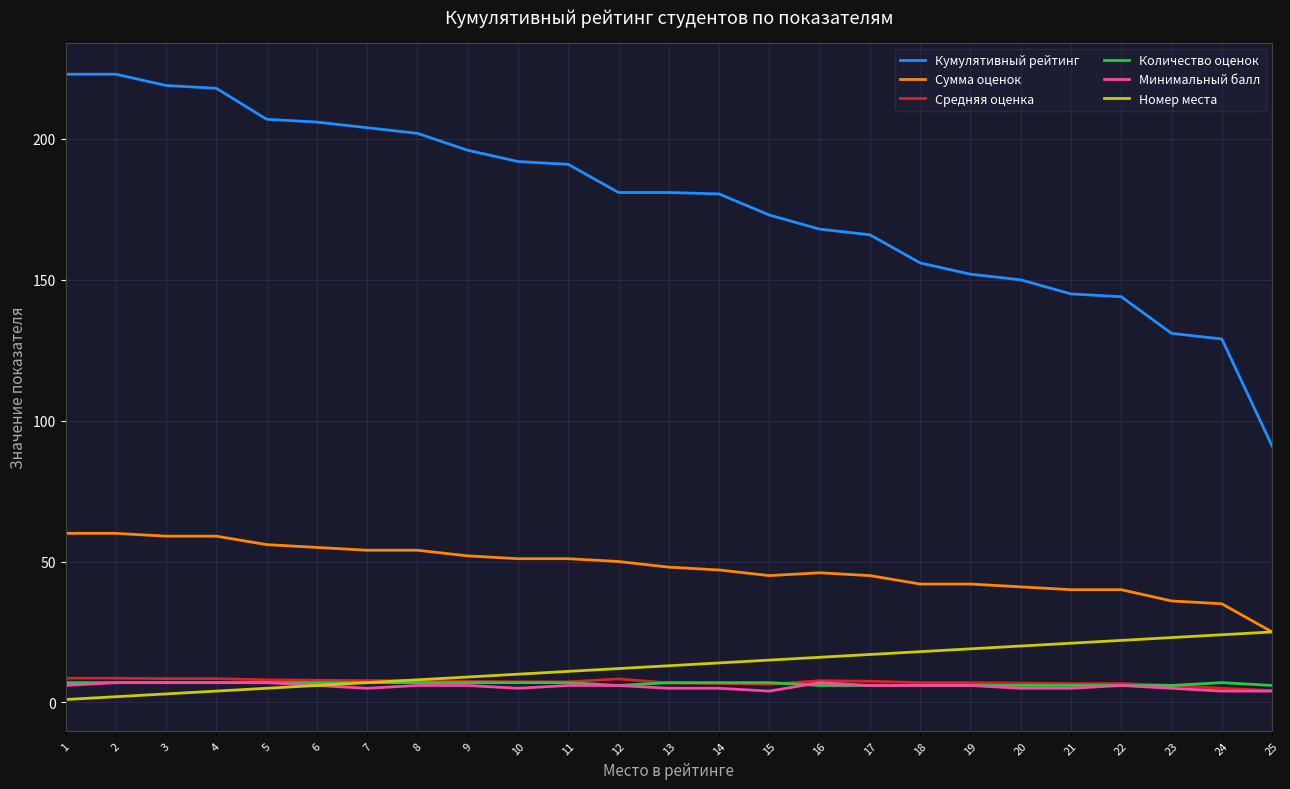

What is the maximum value for Кумулятивный рейтинг?

223.0